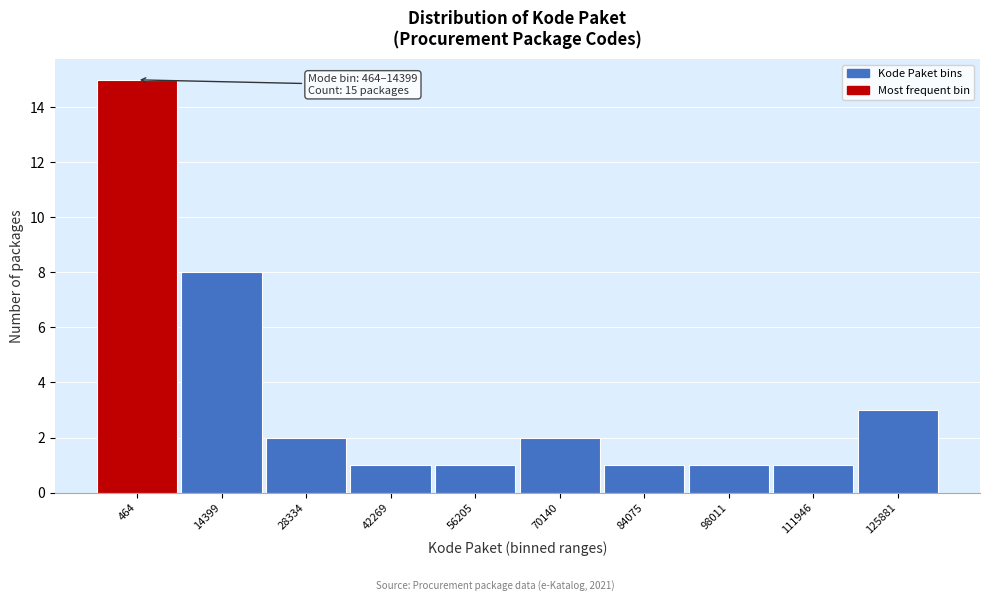

Reading left to right, extract all data points from this chart.

15	8	2	1	1	2	1	1	1	3